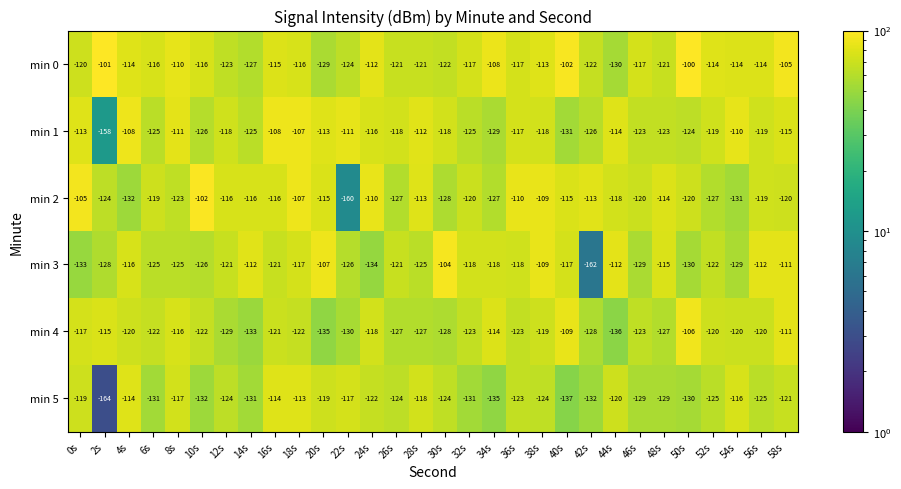

List the series in order of their peak value, highest first.

min 0, min 2, min 3, min 4, min 1, min 5